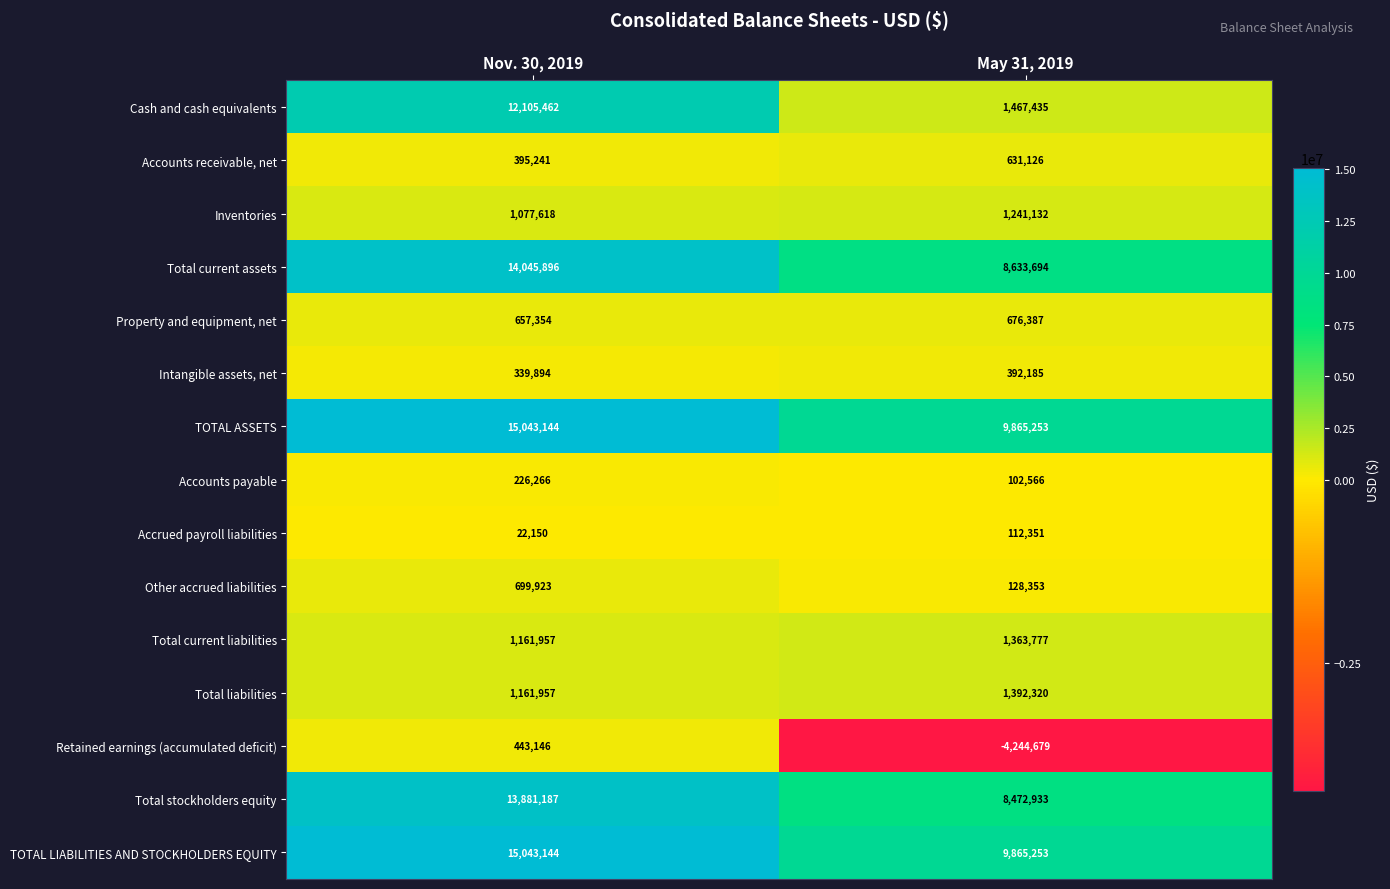

What is the difference between the highest and lowest values at May 31, 2019?

14109932